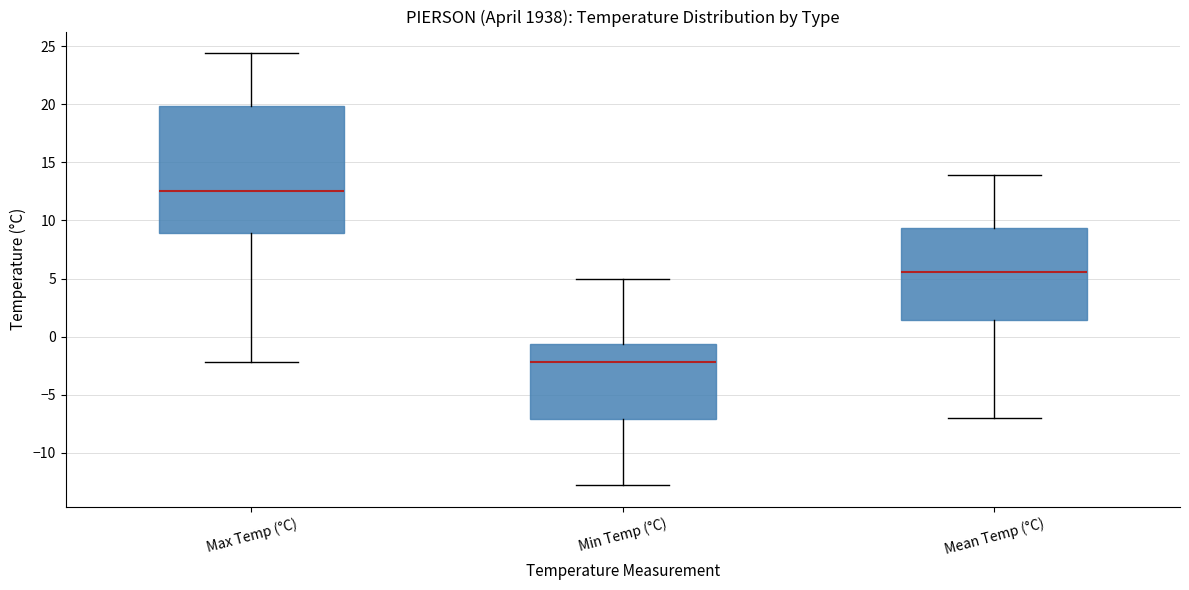

Reading left to right, read every box against the y-axis: the position of its median line, the range the box covers, and the ends of its whiskers. The values are not printed on the chart, so give them approximately, as read against the axis.

Max Temp (°C): median 12.5, box 9.0 to 20.0, whiskers -2.0 to 24.5
Min Temp (°C): median -2.0, box -7.0 to -0.5, whiskers -13.0 to 5.0
Mean Temp (°C): median 5.5, box 1.5 to 9.5, whiskers -7.0 to 14.0